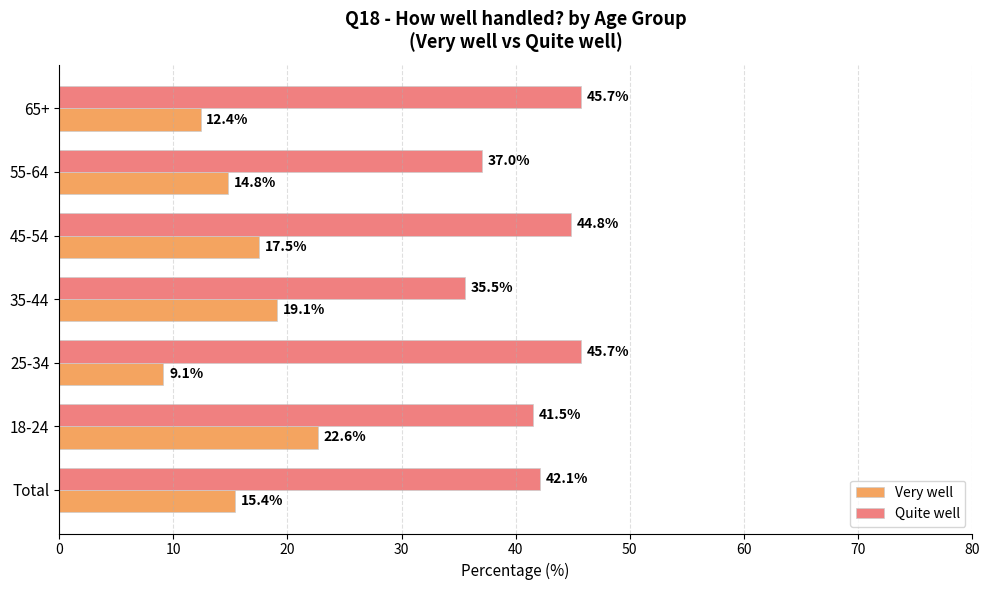

At which category does the chart reach its minimum across all series?

25-34